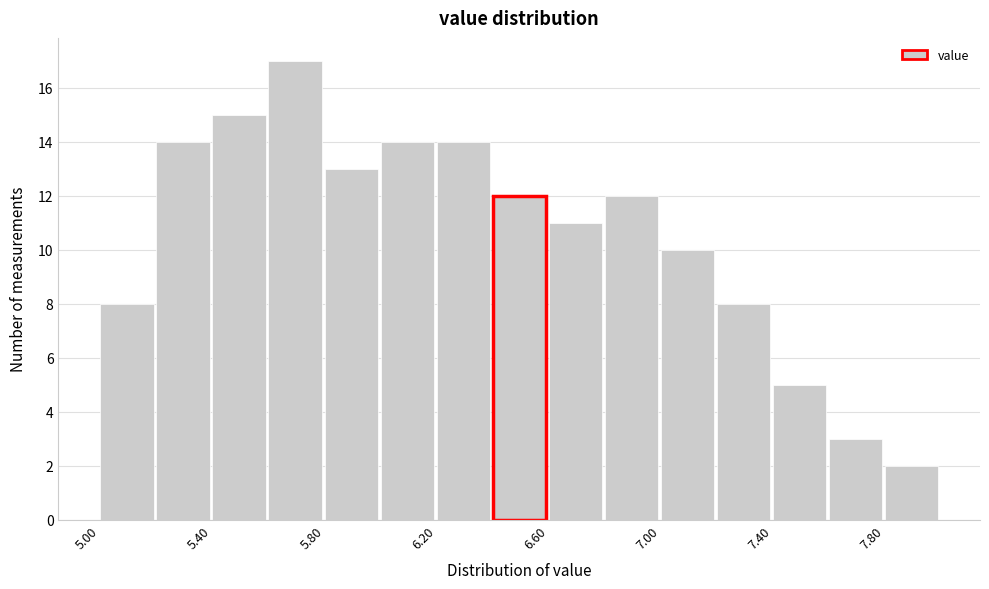

What is the height of the bar covering 7.8 to 8.0 on the x-axis? The values are not printed on the chart, so give them approximately, as read against the axis.

2